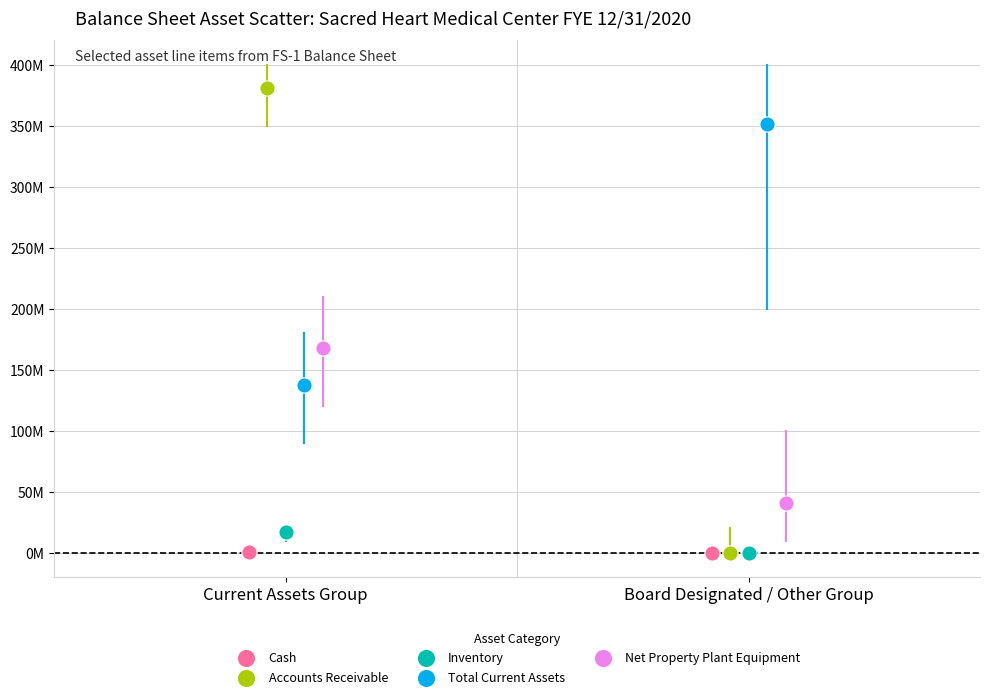

Which series has the widest spread of Y values?

Accounts Receivable